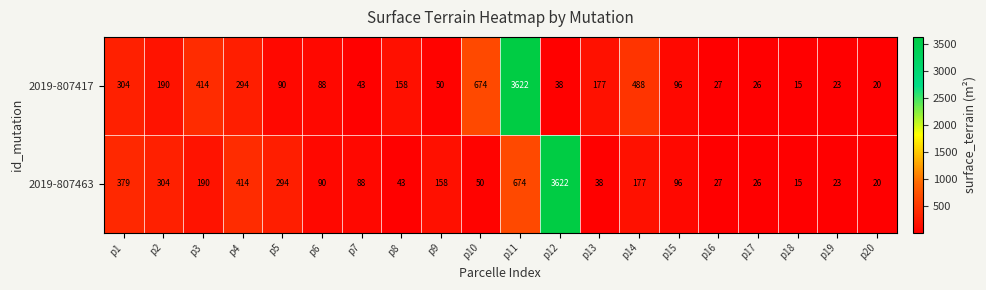

At which category does the chart reach its minimum across all series?

p18